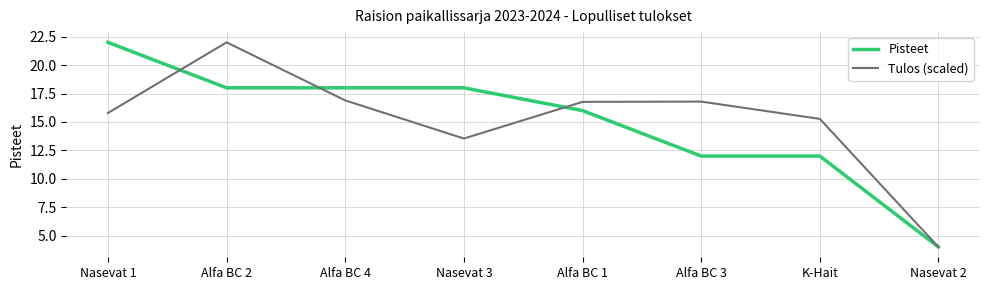

Is this an area chart (filled region under the line)?

No